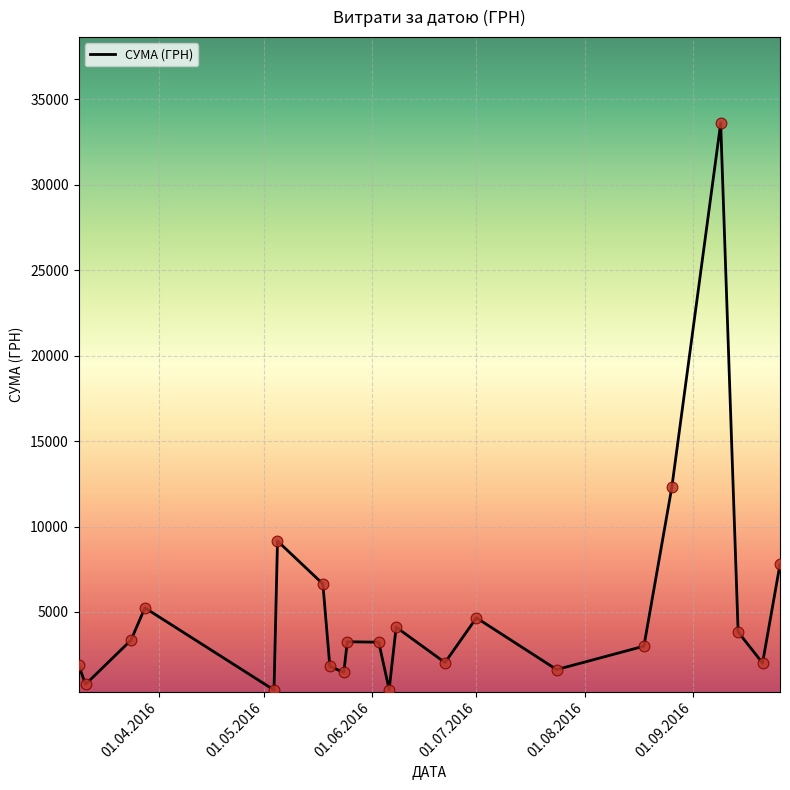

What is the maximum value shown in the chart?

33594.0